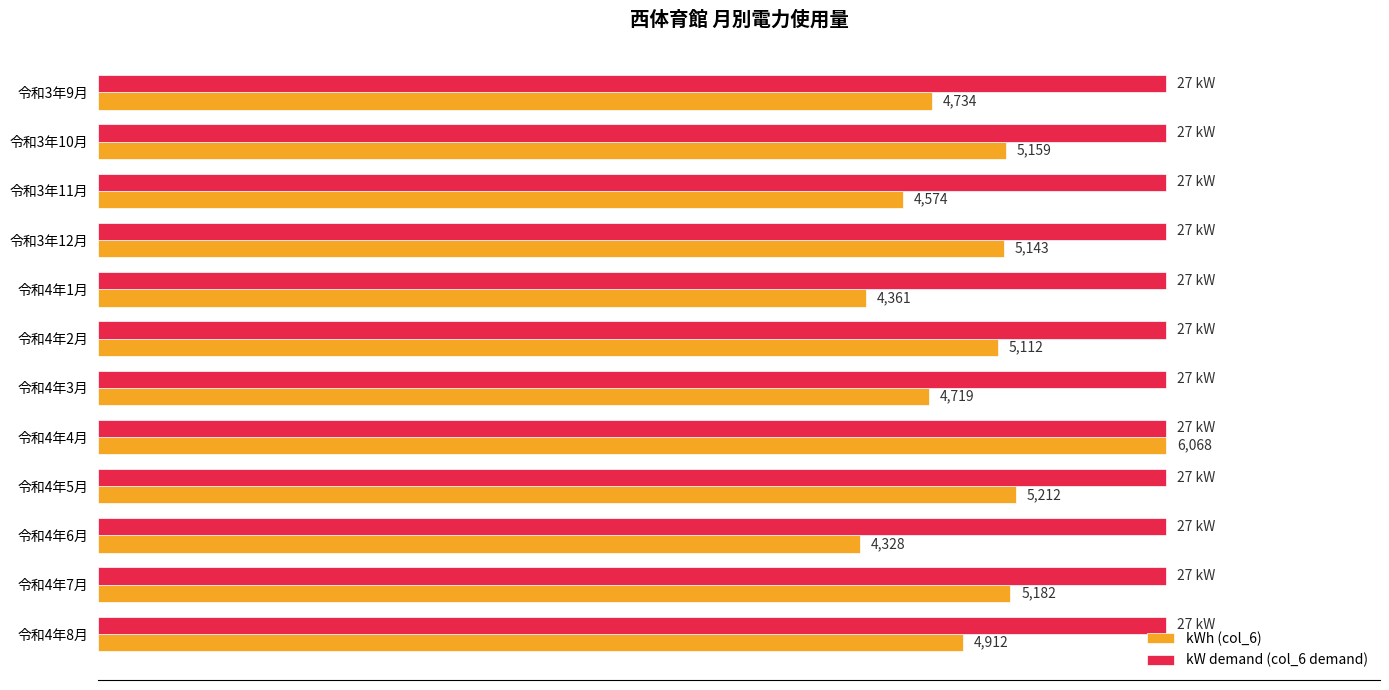

List the labels in order of kWh (col_6) value, largest first.

令和4年4月, 令和4年5月, 令和4年7月, 令和3年10月, 令和3年12月, 令和4年2月, 令和4年8月, 令和3年9月, 令和4年3月, 令和3年11月, 令和4年1月, 令和4年6月